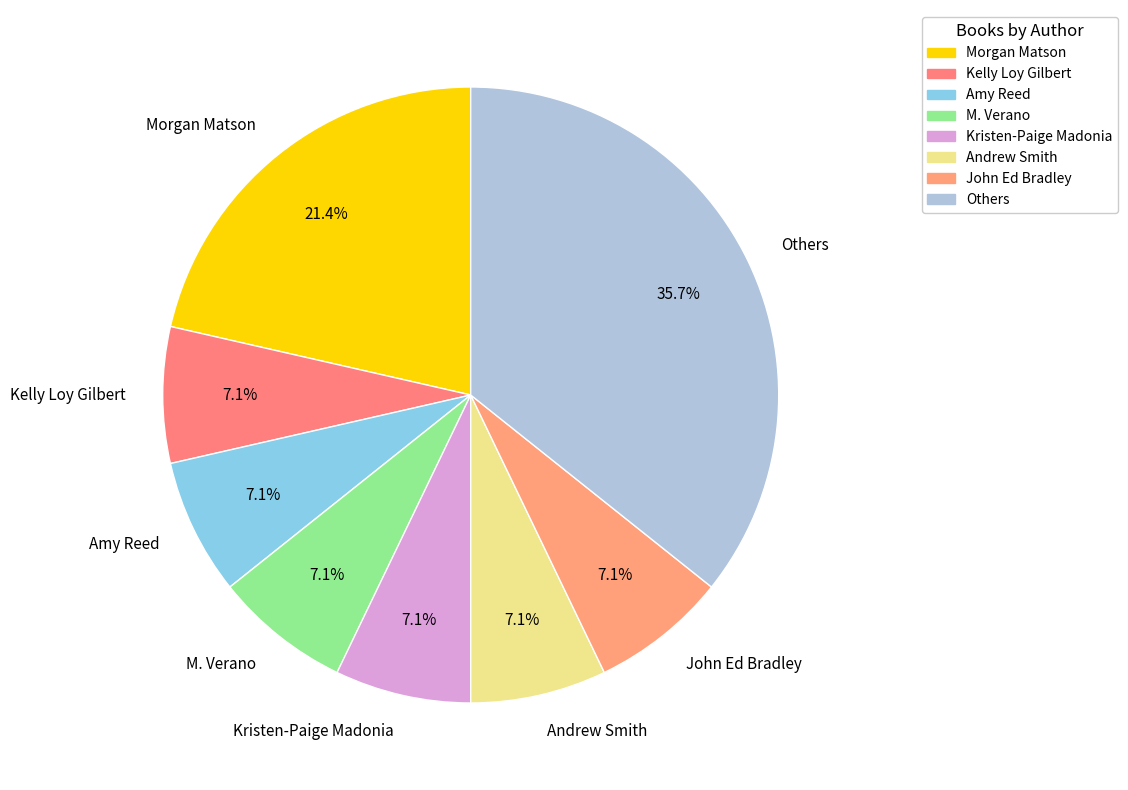

True or false: Morgan Matson accounts for 13% of the total.

False